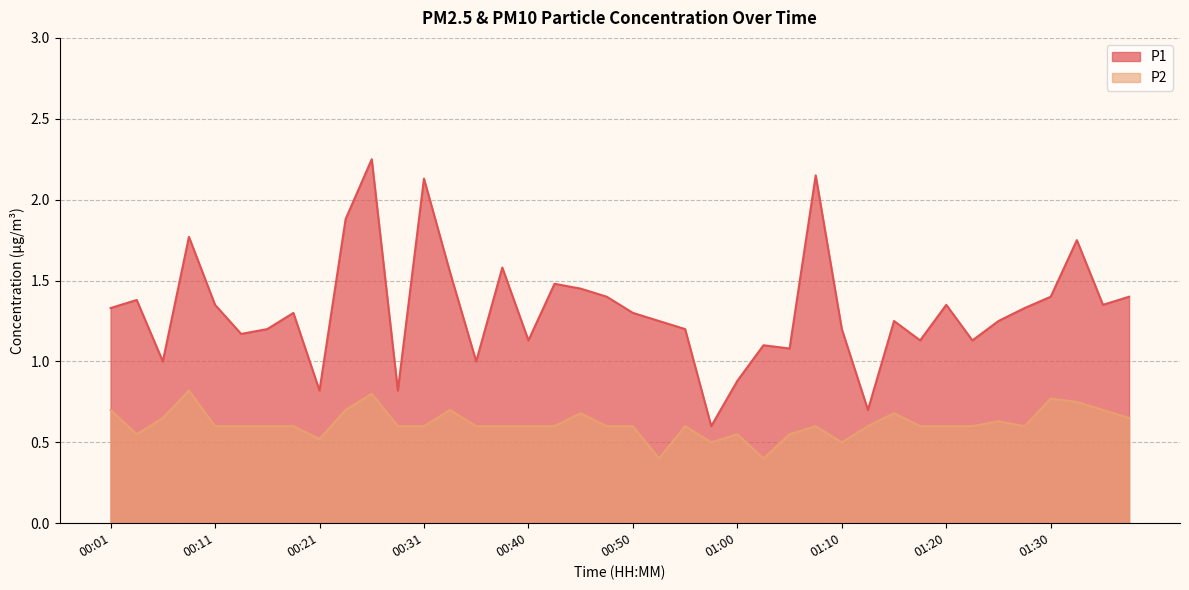

True or false: P1 has a value of 1.4 at 00:28.

False